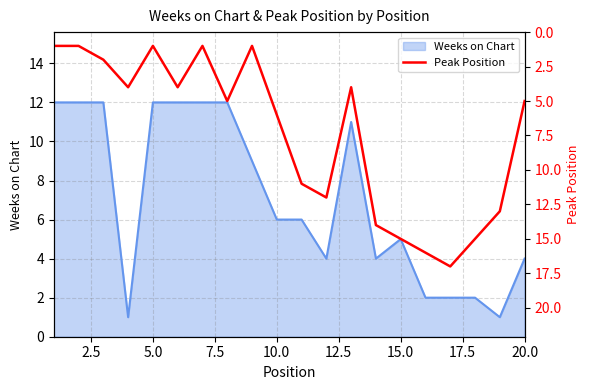

What is the difference between the maximum and minimum values?

16